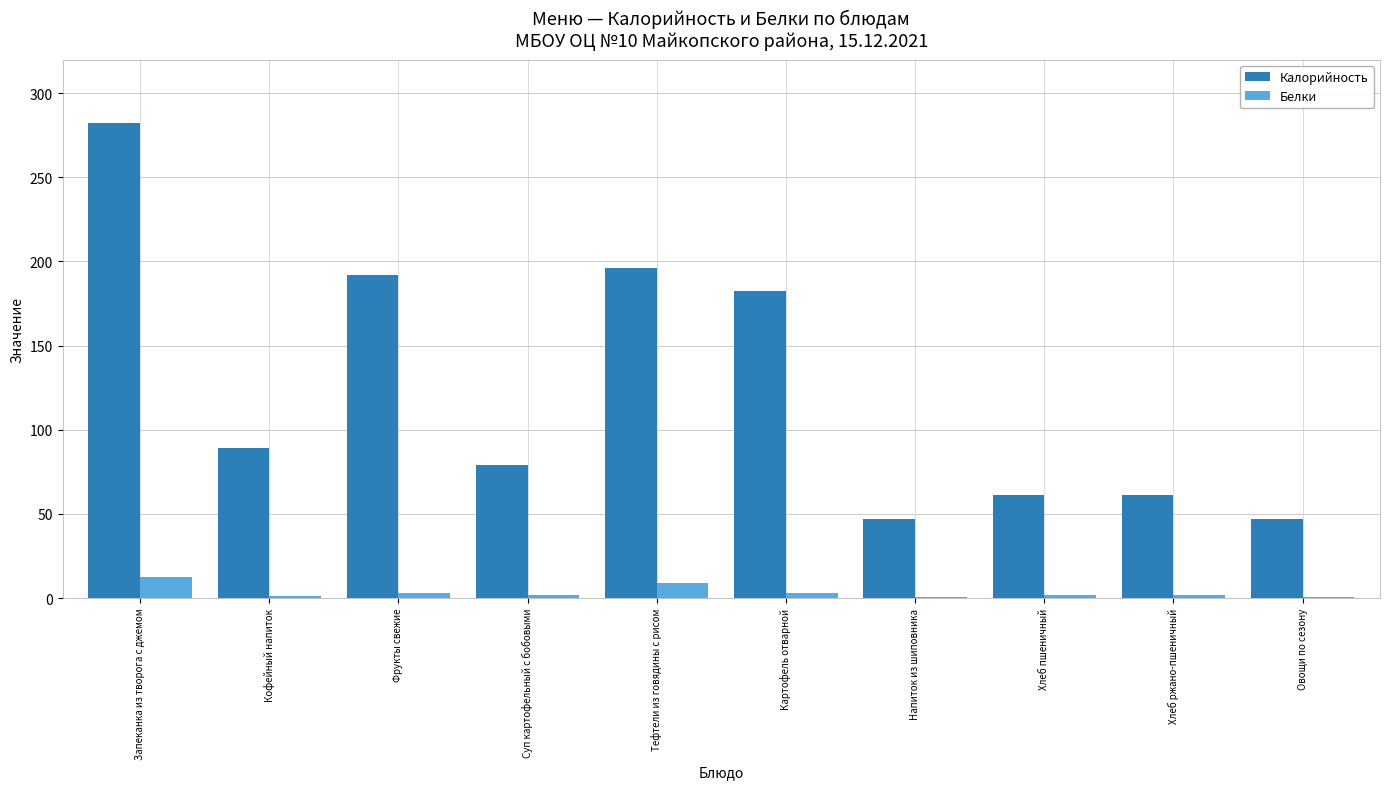

Where does the Калорийность series first go above 89?

Запеканка из творога с джемом